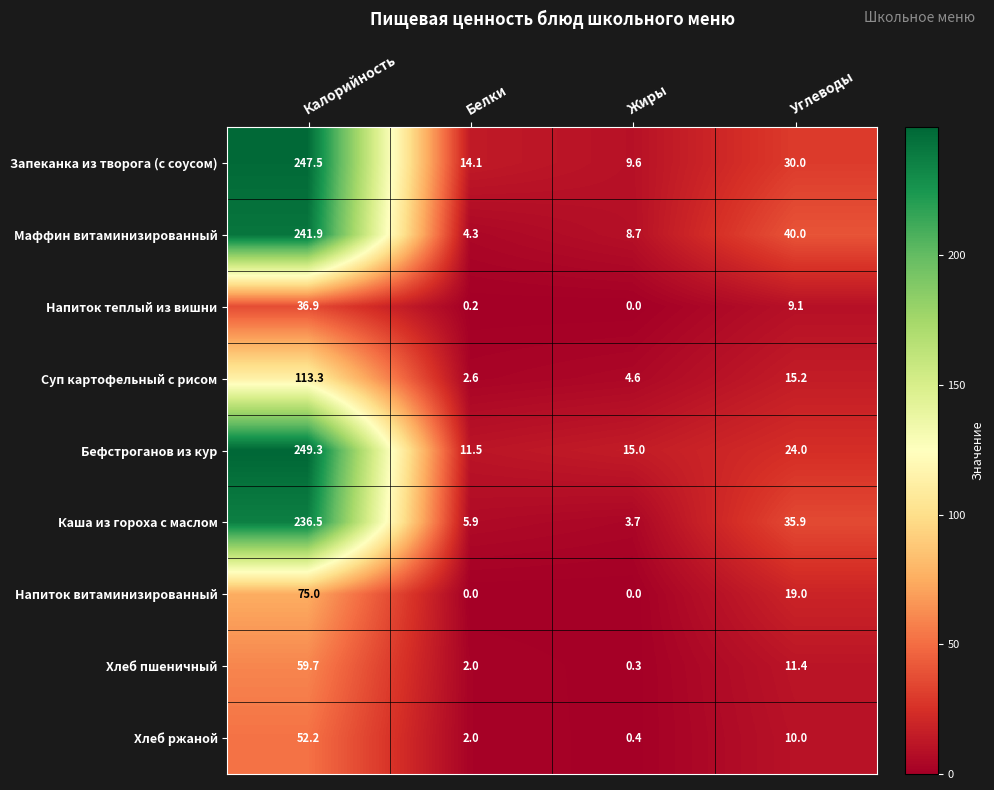

Which series has the widest spread of values?

Запеканка из творога (с соусом)